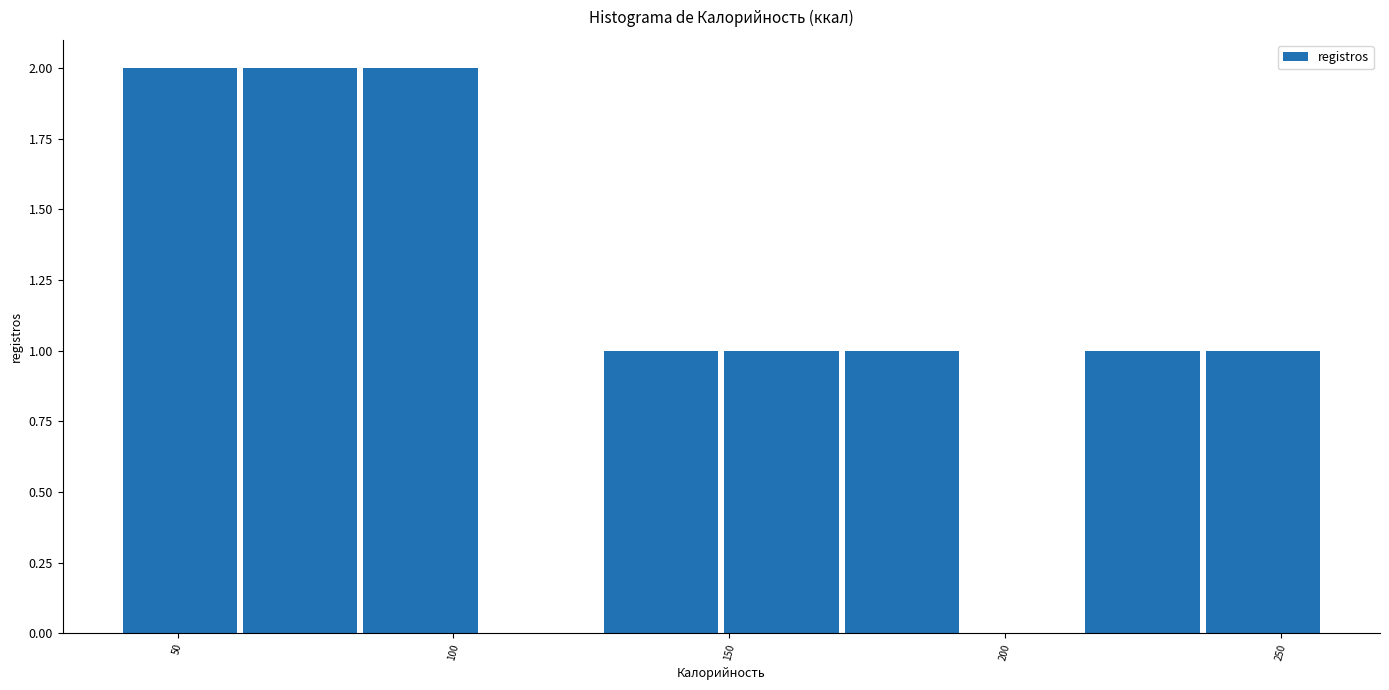

Reading left to right, list every bar in this chart as the range it spans on the x-axis followed by its height. Neither the bar edges nor the heights are printed on the chart, so give them approximately, as read against the axes.

40 to 60: 2
60 to 85: 2
85 to 105: 2
105 to 125: 0
125 to 150: 1
150 to 170: 1
170 to 195: 1
195 to 215: 0
215 to 235: 1
235 to 260: 1